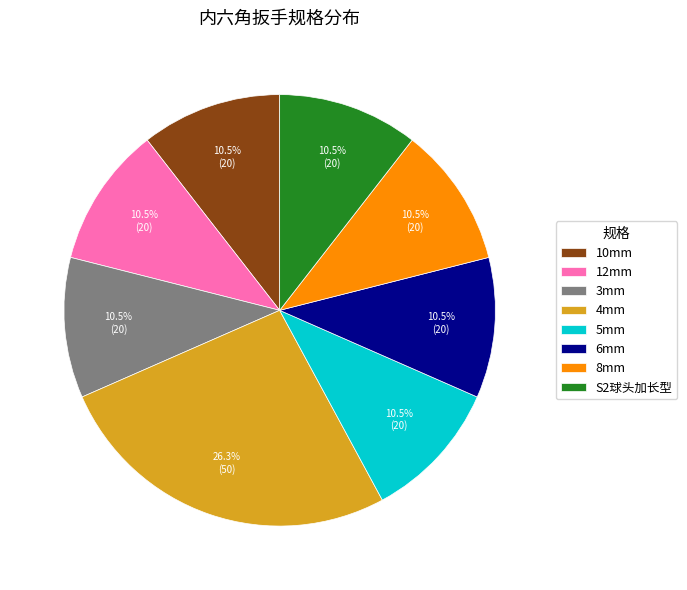

Approximately how many times larger is the value at 12mm compared to 5mm?

1.0